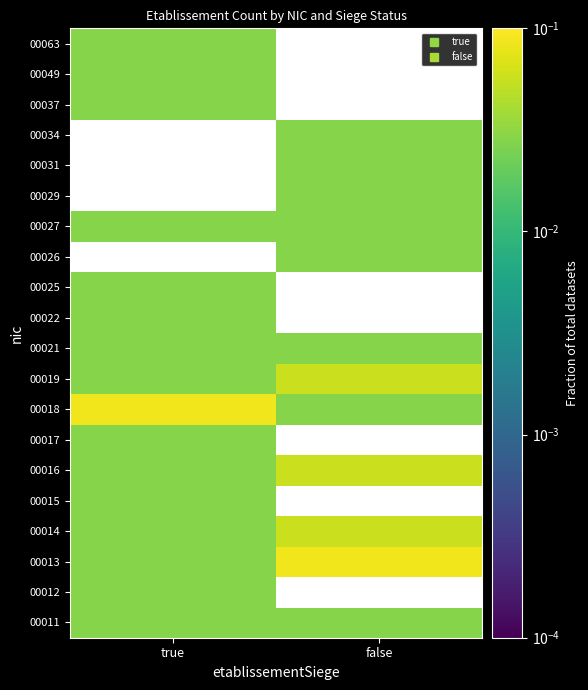

Count the number of categories in the chart.

2